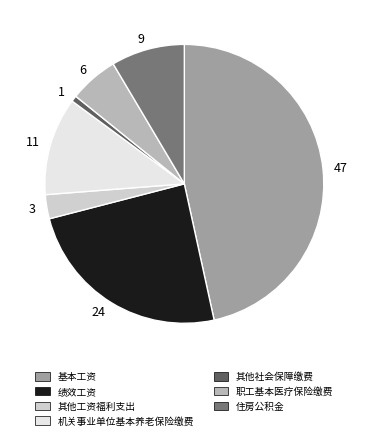

What is the smallest slice in the pie chart?

1